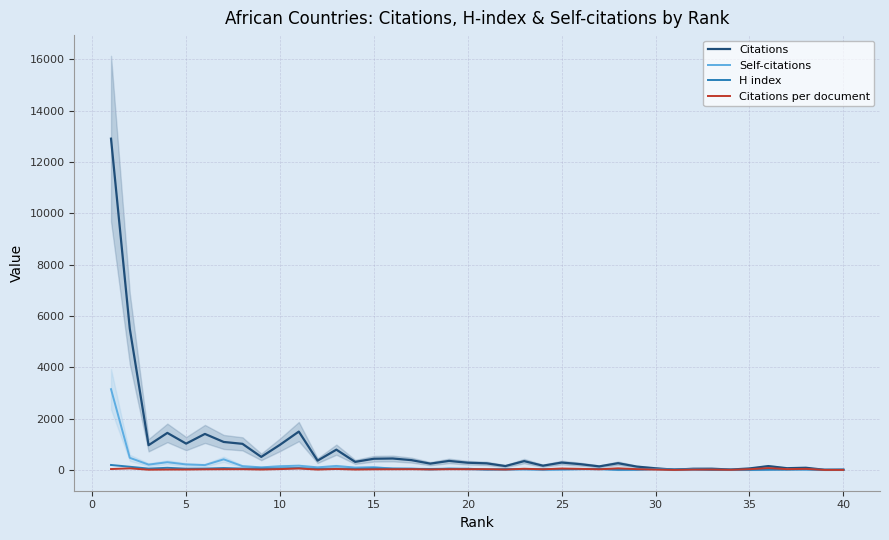

How many lines are shown in the chart?

4